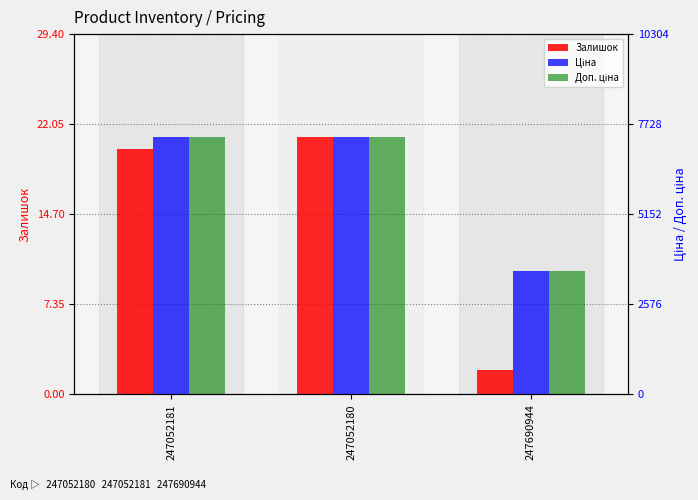

What is the value of the Залишок bar at the 3rd from the left?

2.0